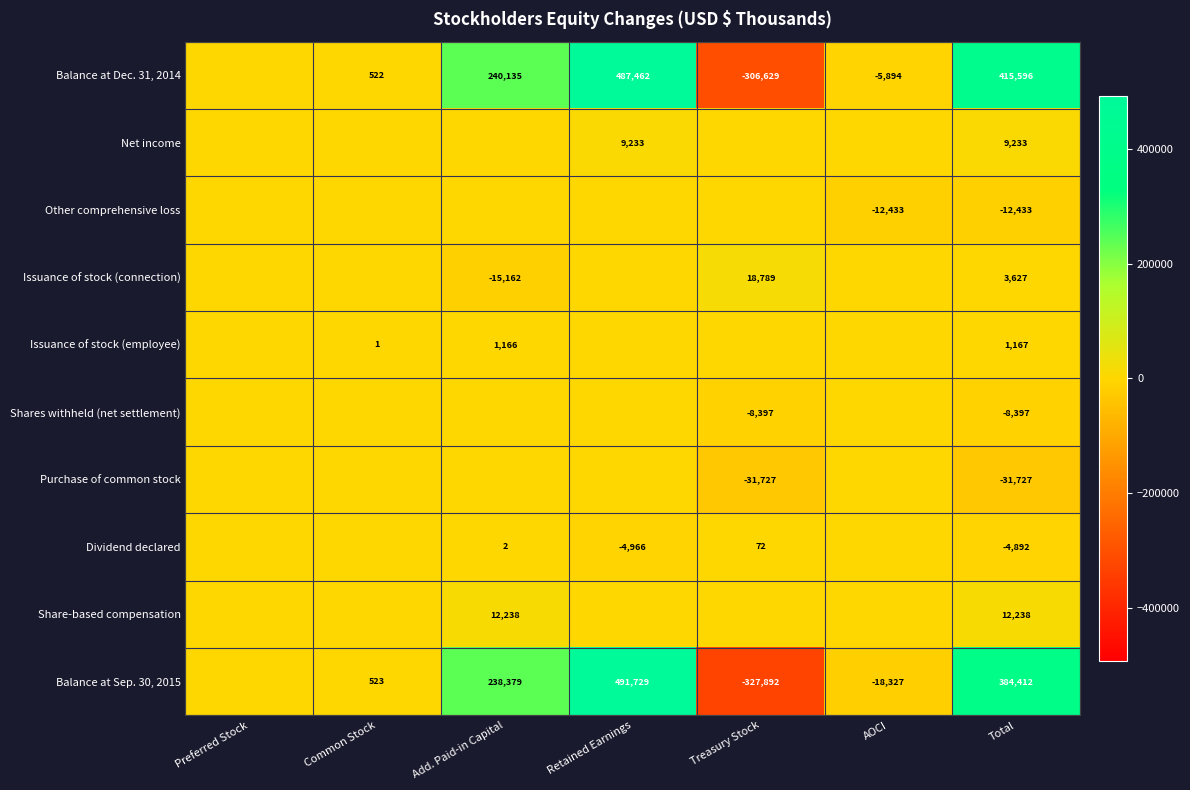

What is the total value across all series at Total?

768824